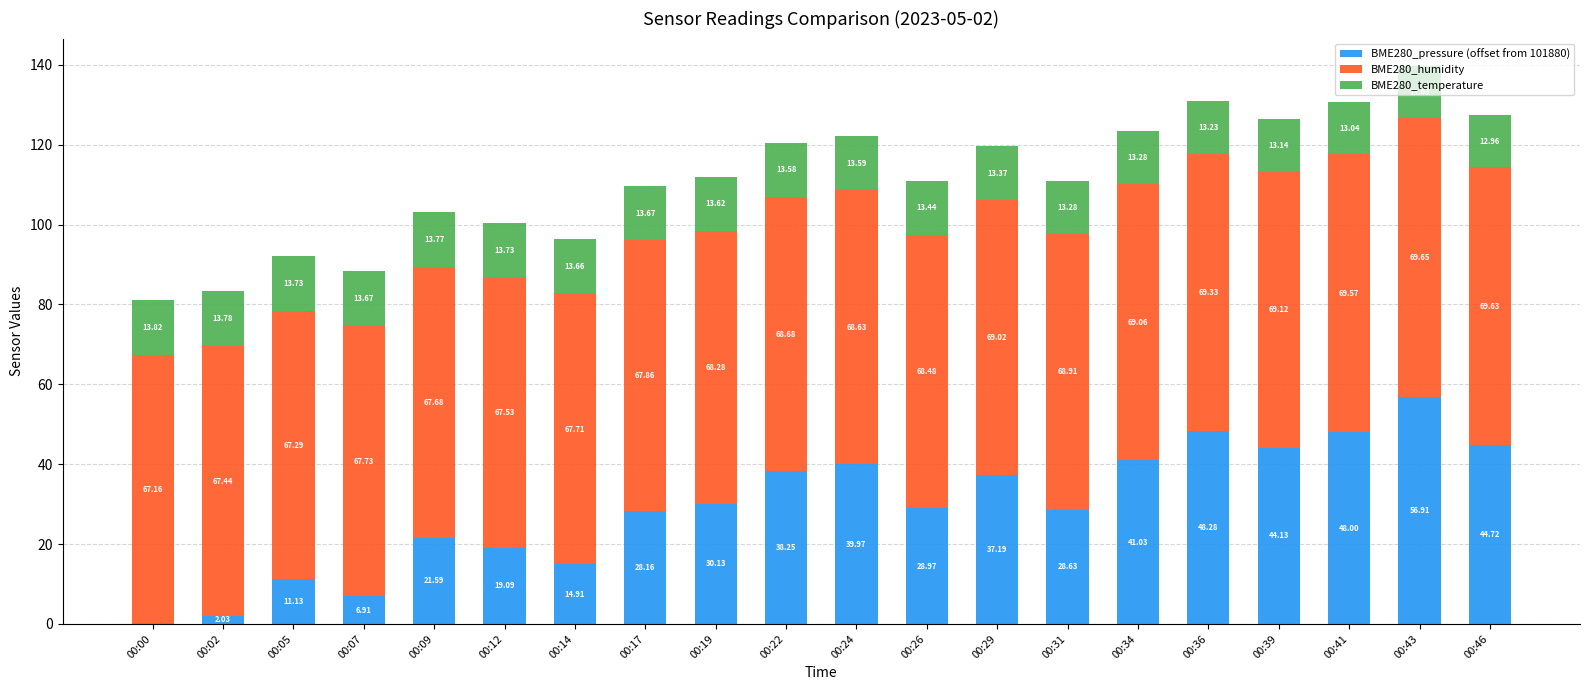

At which category is the sum across all series the highest?

00:43